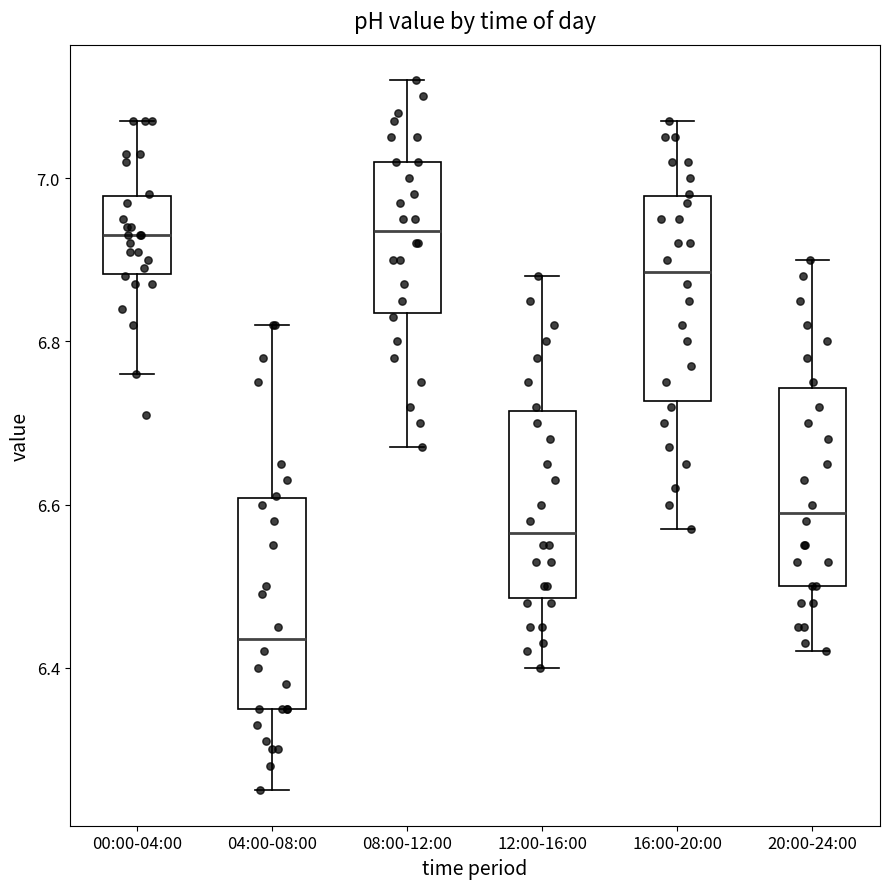

Reading left to right, transcribe this box plot: for each box, give where its median line is, the range the box spans, and where its two whiskers end, as read against the y-axis. The values are not printed on the chart, so give them approximately, as read against the axis.

00:00-04:00: median 6.94, box 6.88 to 6.98, whiskers 6.76 to 7.08
04:00-08:00: median 6.44, box 6.36 to 6.60, whiskers 6.26 to 6.82
08:00-12:00: median 6.94, box 6.84 to 7.02, whiskers 6.68 to 7.12
12:00-16:00: median 6.56, box 6.48 to 6.72, whiskers 6.40 to 6.88
16:00-20:00: median 6.88, box 6.72 to 6.98, whiskers 6.58 to 7.08
20:00-24:00: median 6.60, box 6.50 to 6.74, whiskers 6.42 to 6.90